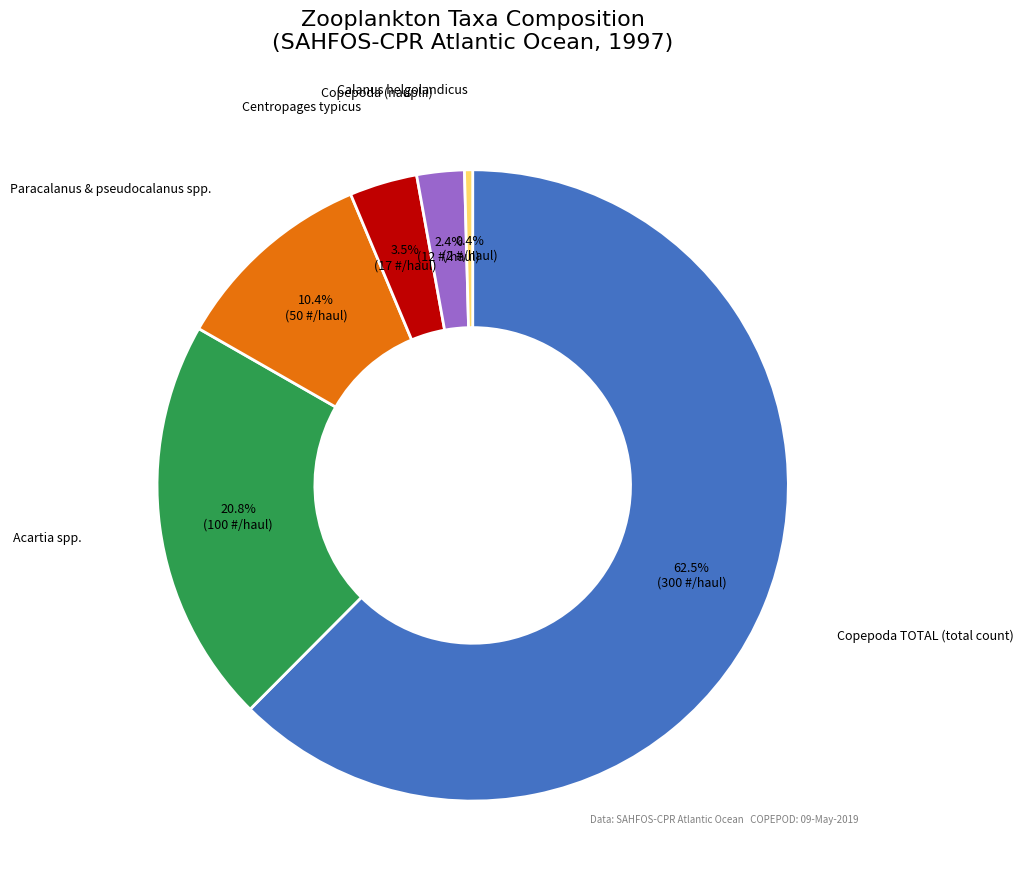

To the nearest percent, what is the average slice percentage?

17%